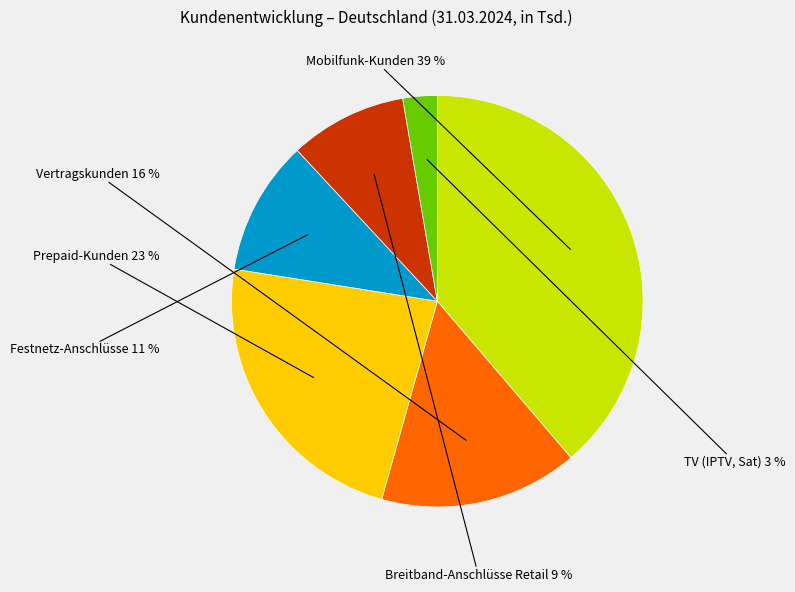

Is the sum of Breitband-Anschlüsse Retail and Mobilfunk-Kunden greater than half?

No